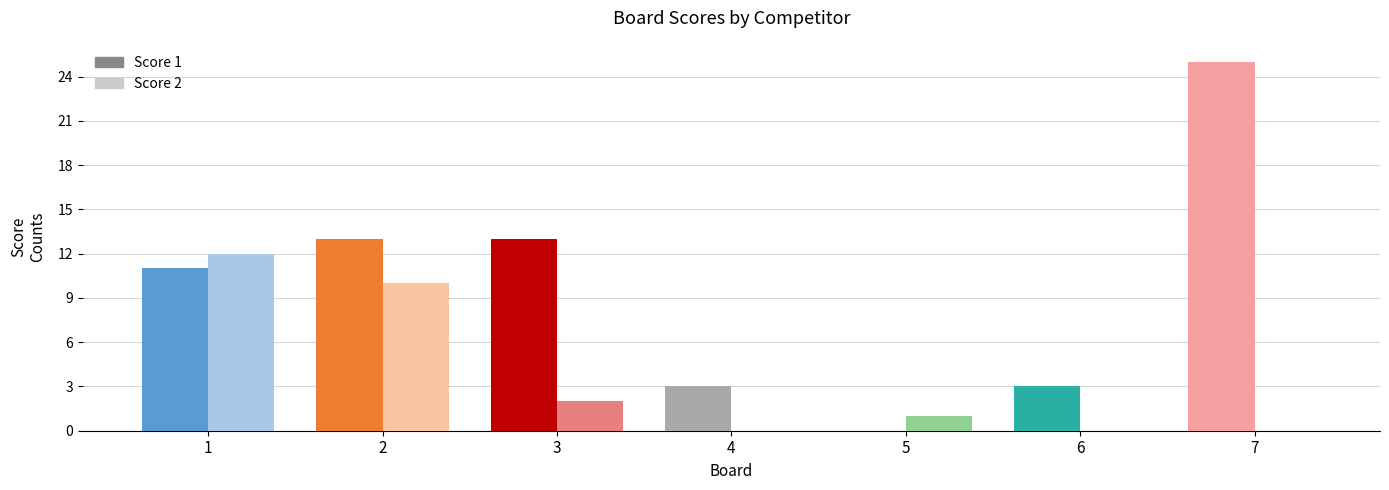

Reading left to right, extract all data points from this chart.

Score 1: 1=11	2=13	3=13	4=3	5=0	6=3	7=25
Score 2: 1=12	2=10	3=2	4=0	5=1	6=0	7=0